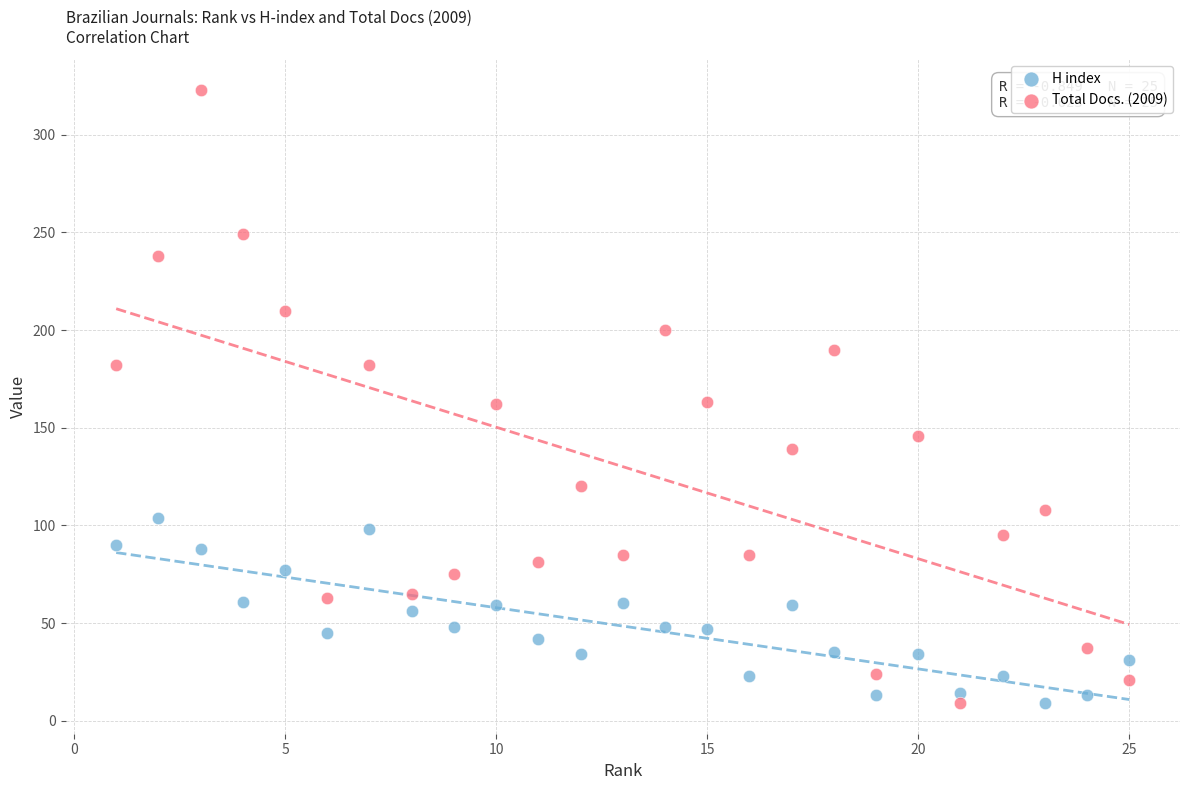

Which series contains the highest Y value?

Total Docs. (2009)